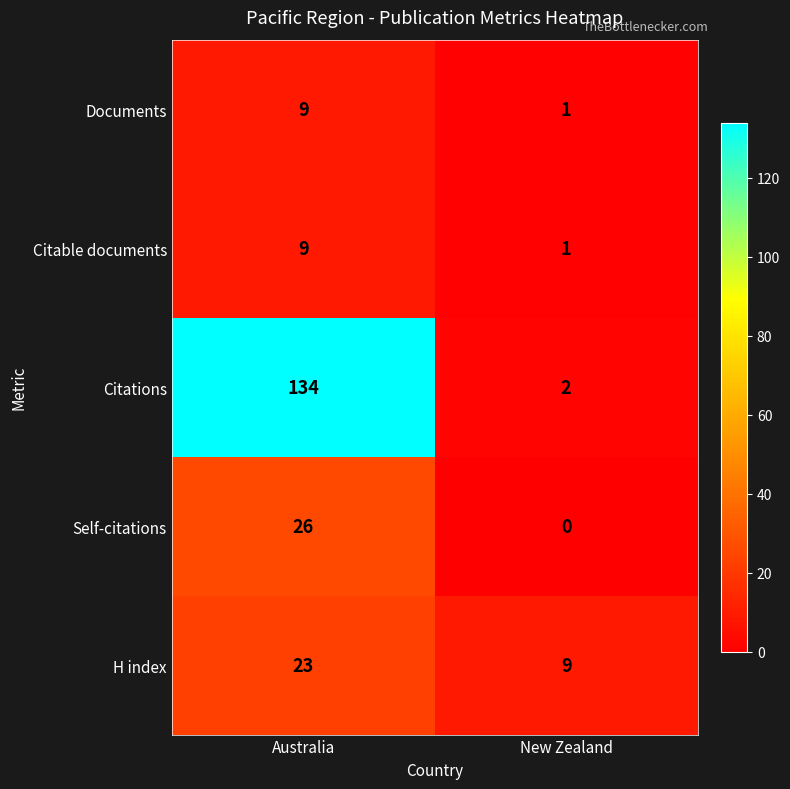

What is the sum of the Citable documents values at Australia and New Zealand?

10